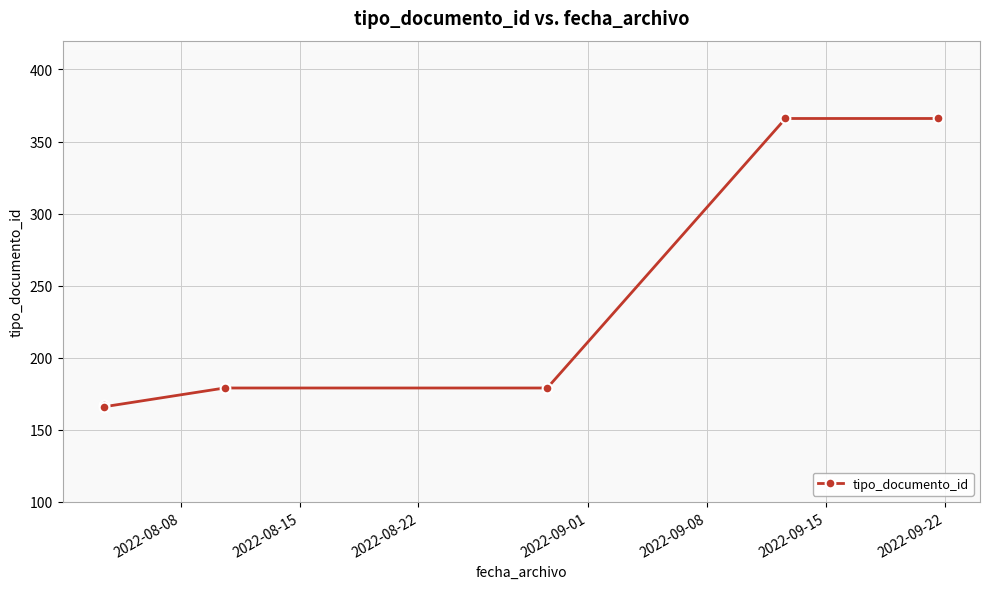

What is the minimum value shown in the chart?

166